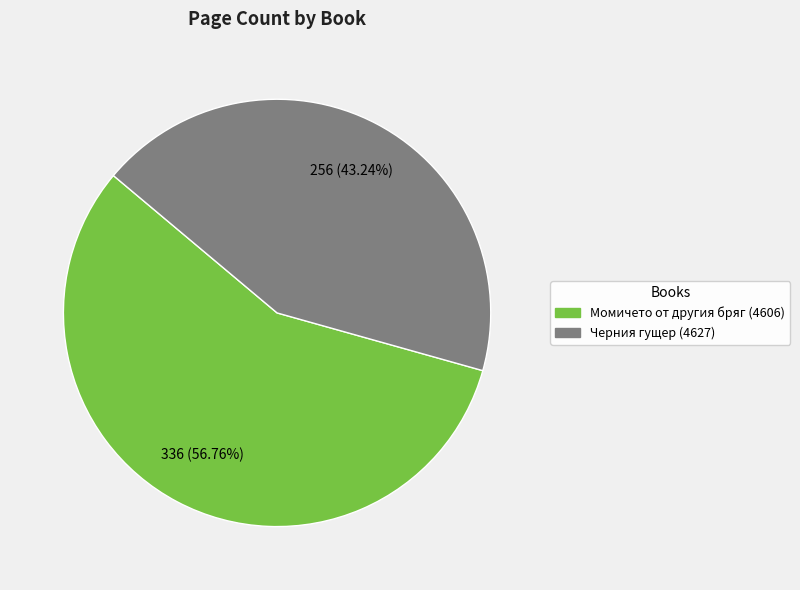

How many segments does this pie chart have?

2